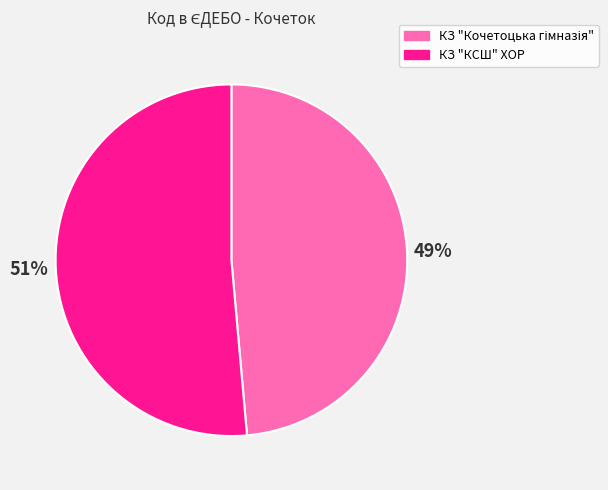

What percentage is the КЗ "КСШ" ХОР slice, to the nearest percent?

51%